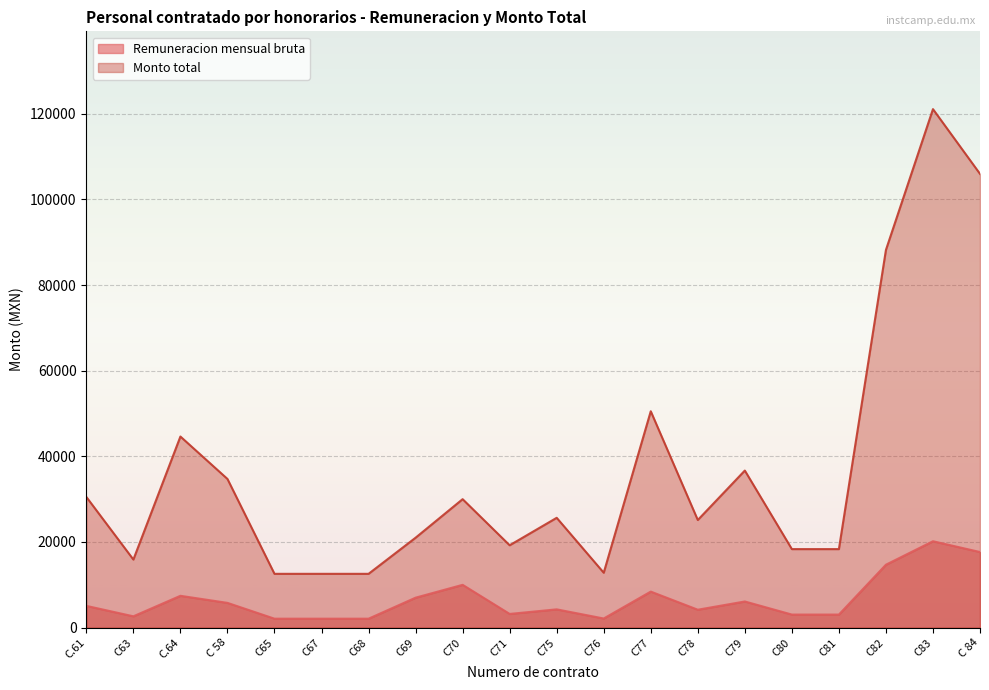

What is the difference between the maximum and minimum values in the Monto total series?

108505.3